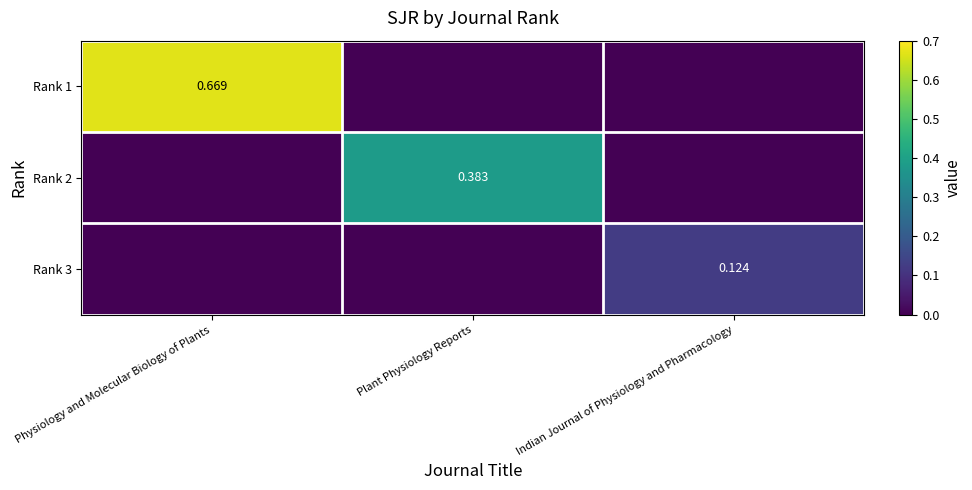

How many data points in Rank 3 are above 0?

1